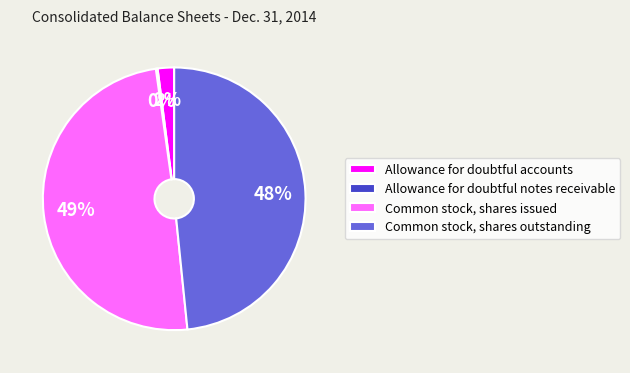

Do Allowance for doubtful accounts and Common stock, shares issued together represent more than half of the pie?

Yes